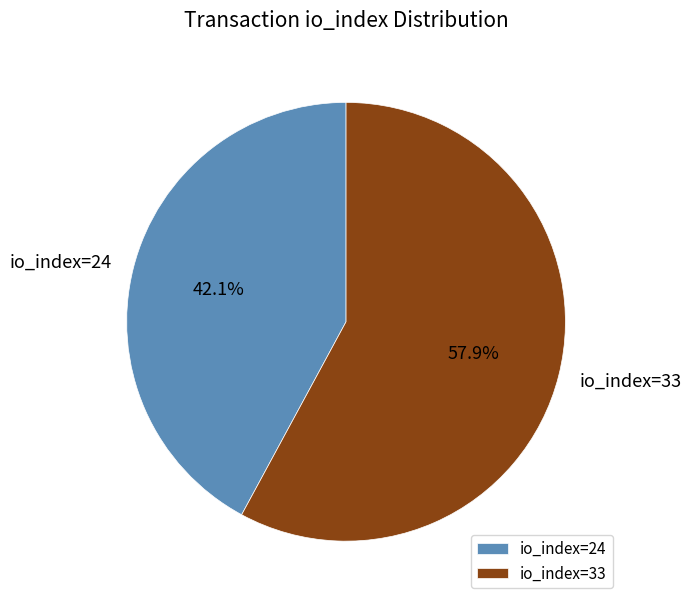

What is the largest slice in the pie chart?

io_index=33